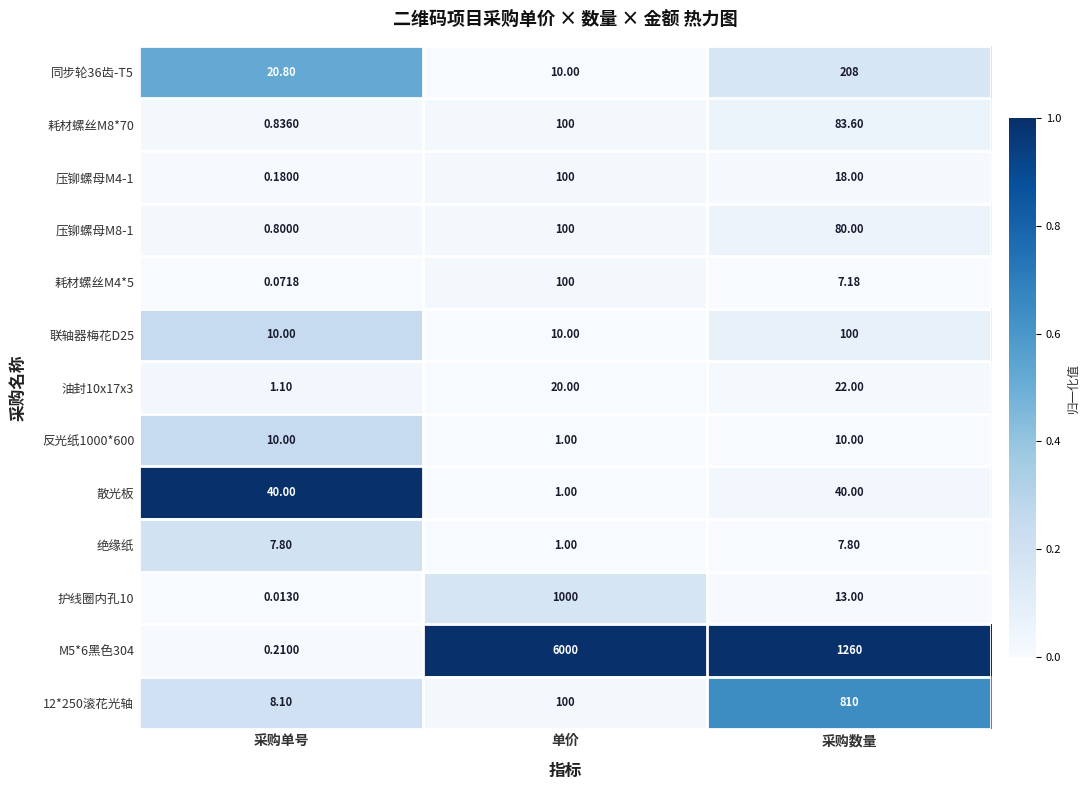

Which series changed the most between 采购单号 and 单价?

M5*6黑色304